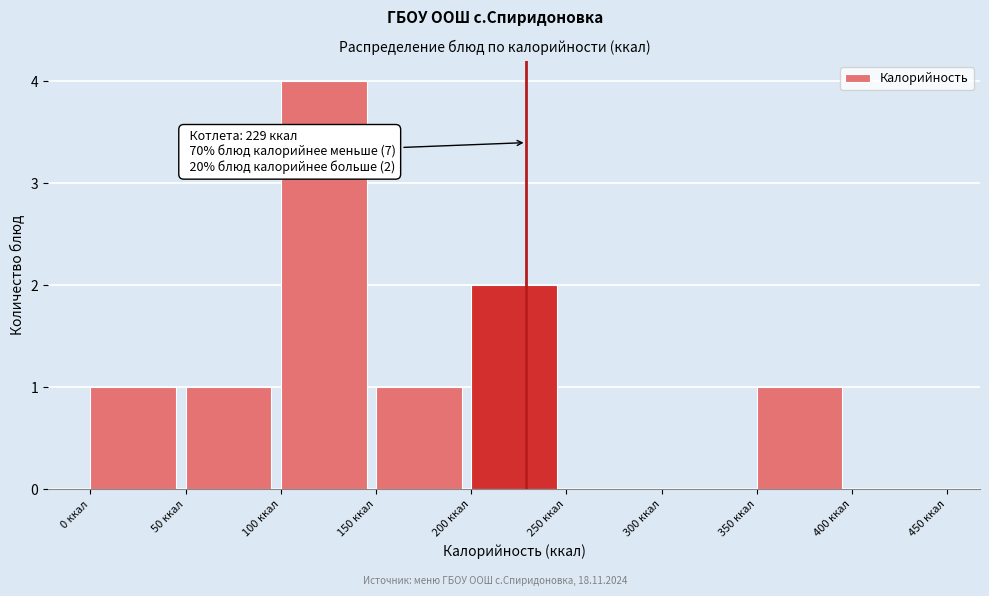

Over which range of the x-axis is the bar tallest?

100 to 150